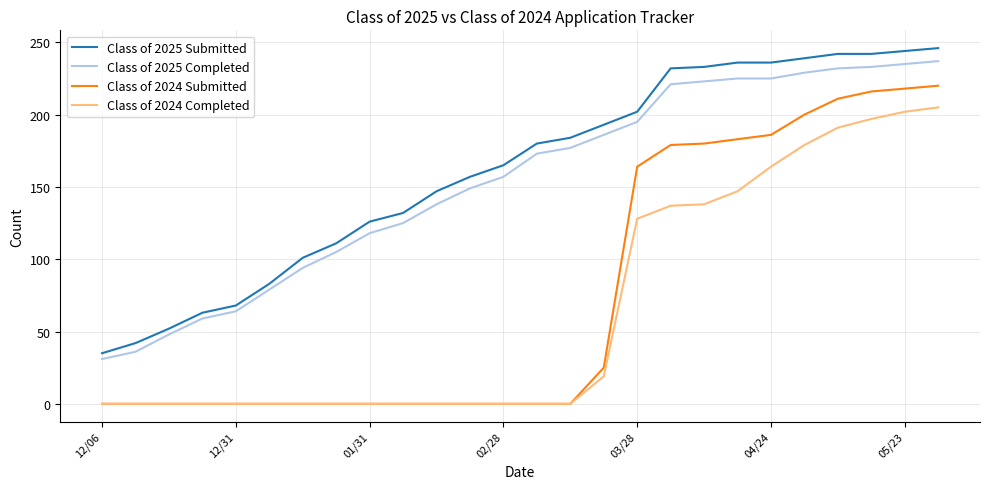

What are all the series names shown in the legend?

Class of 2025 Submitted, Class of 2025 Completed, Class of 2024 Submitted, Class of 2024 Completed